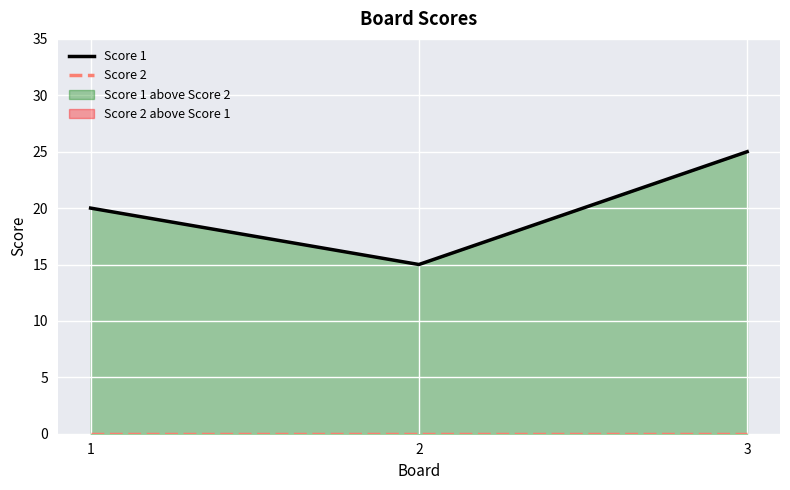

Where is Score 1 nearest to the value 20?

1